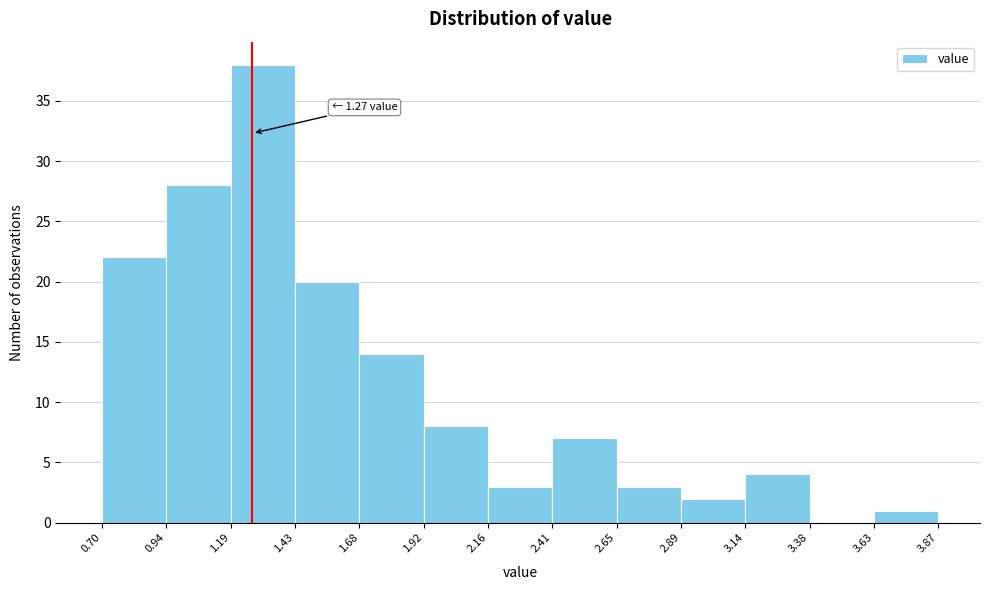

Which range on the x-axis has the tallest bar?

1.19 to 1.43